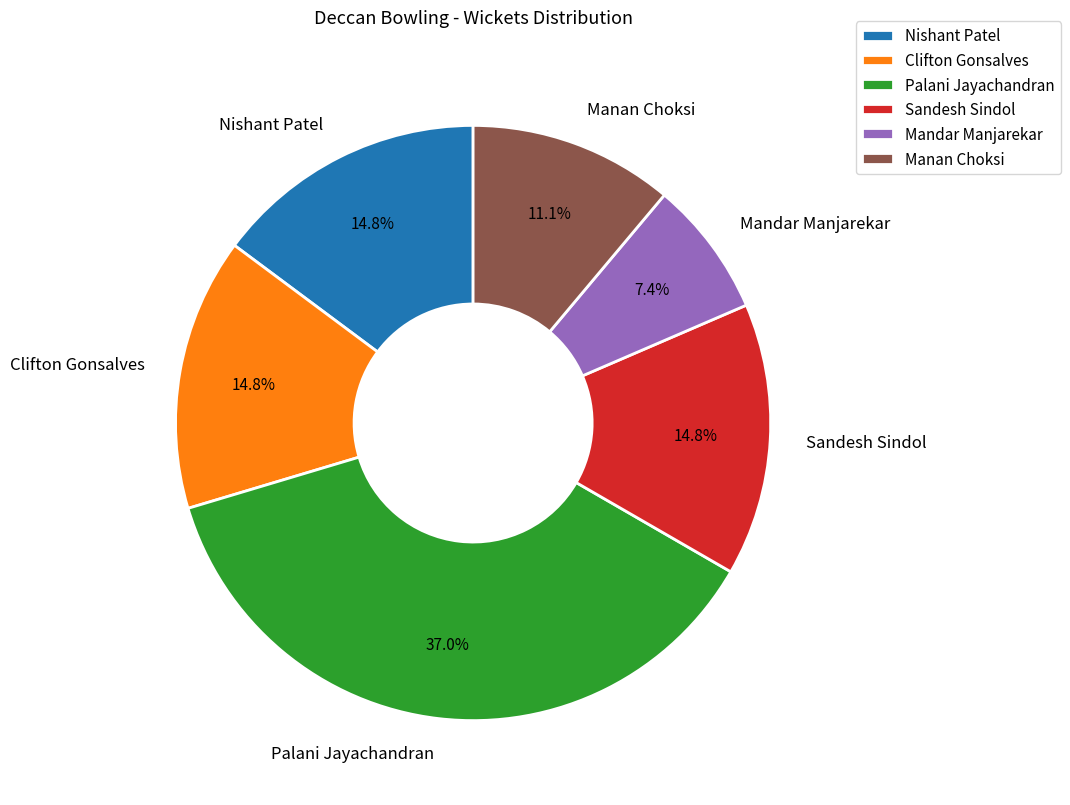

Which slice is the largest?

Palani Jayachandran